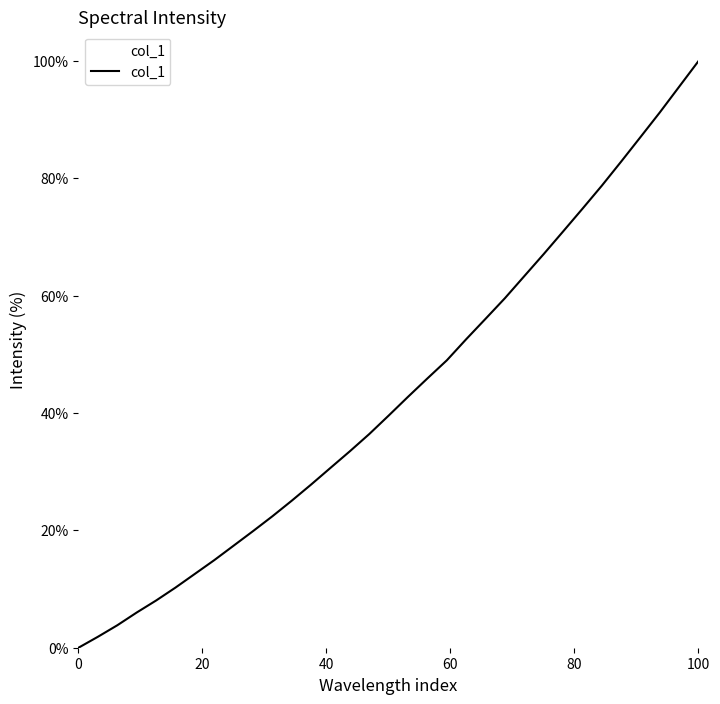

What is the maximum value shown in the chart?

100.0